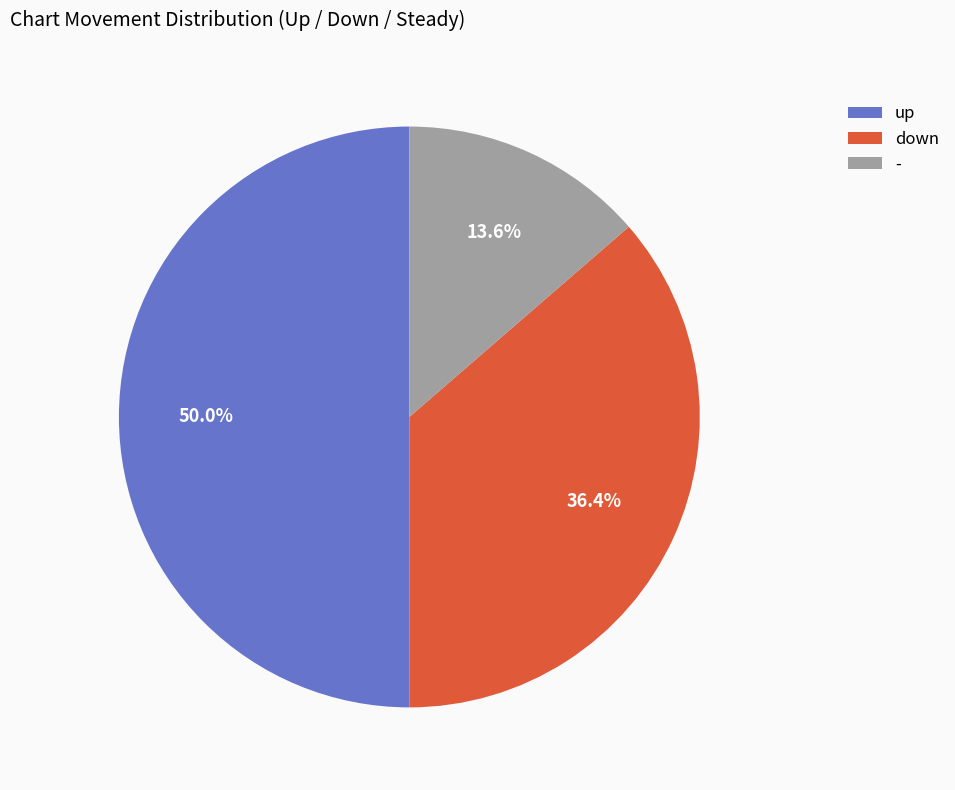

Does - represent more than half of the total?

No